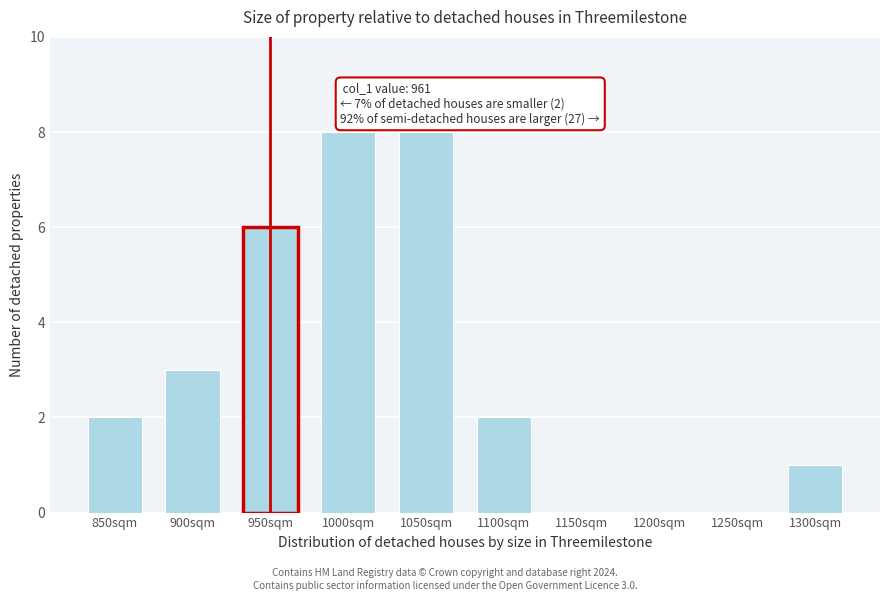

Reading left to right, list all the values displayed in this chart.

850sqm=2	900sqm=3	950sqm=6	1000sqm=8	1050sqm=8	1100sqm=2	1150sqm=0	1200sqm=0	1250sqm=0	1300sqm=1